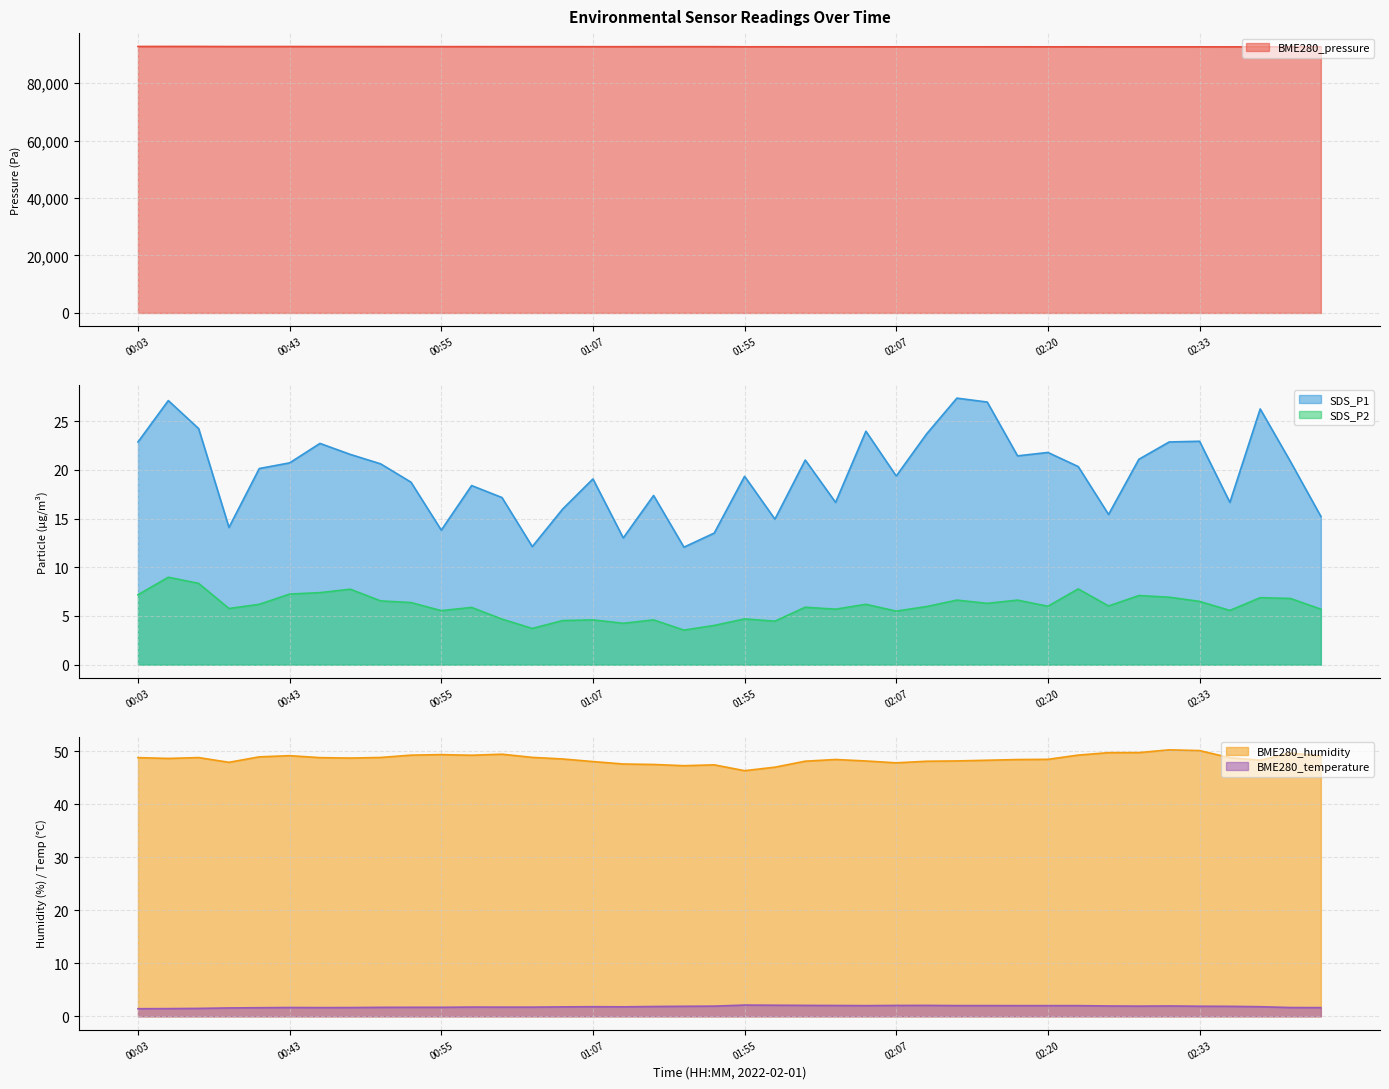

What position from the right is 01:55?

20